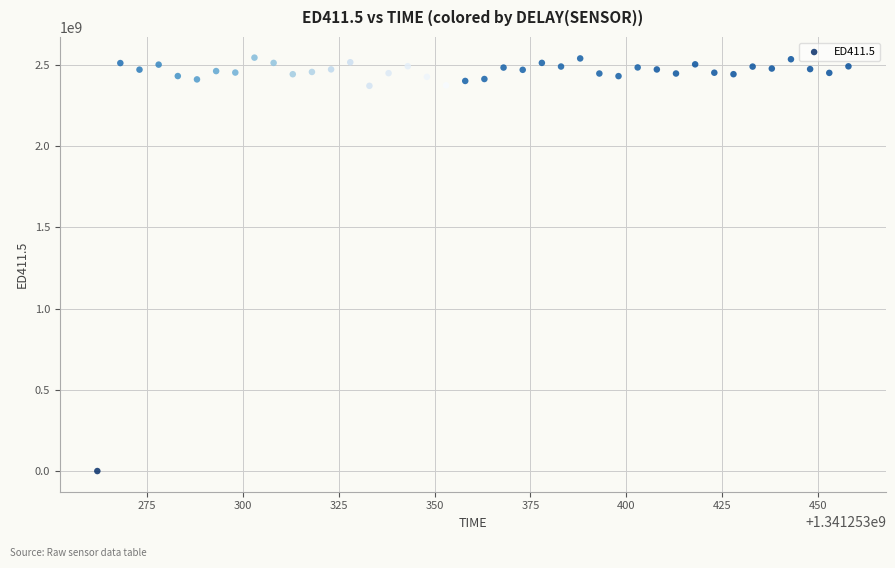

What is the range of X values (max minus min)?

196